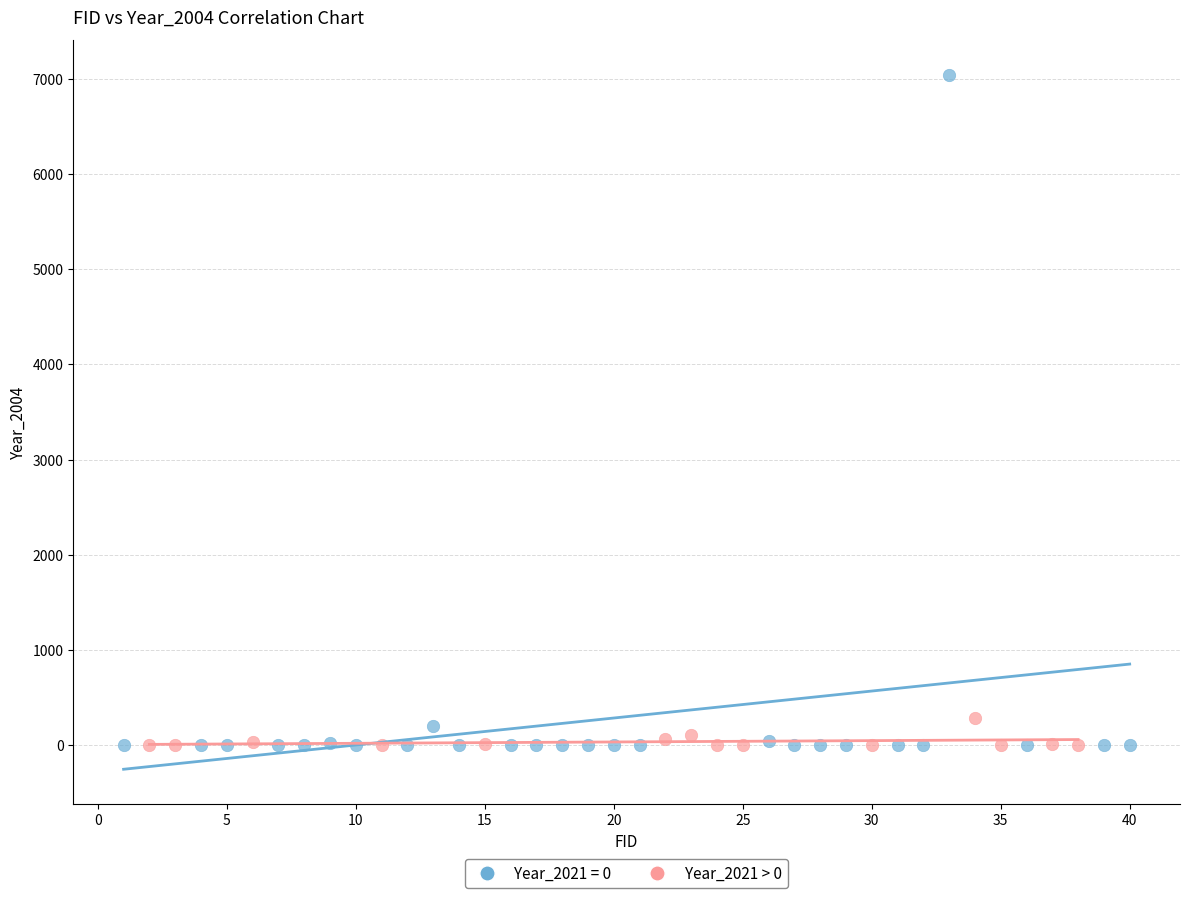

Which series has the widest spread of Y values?

Year_2021 = 0